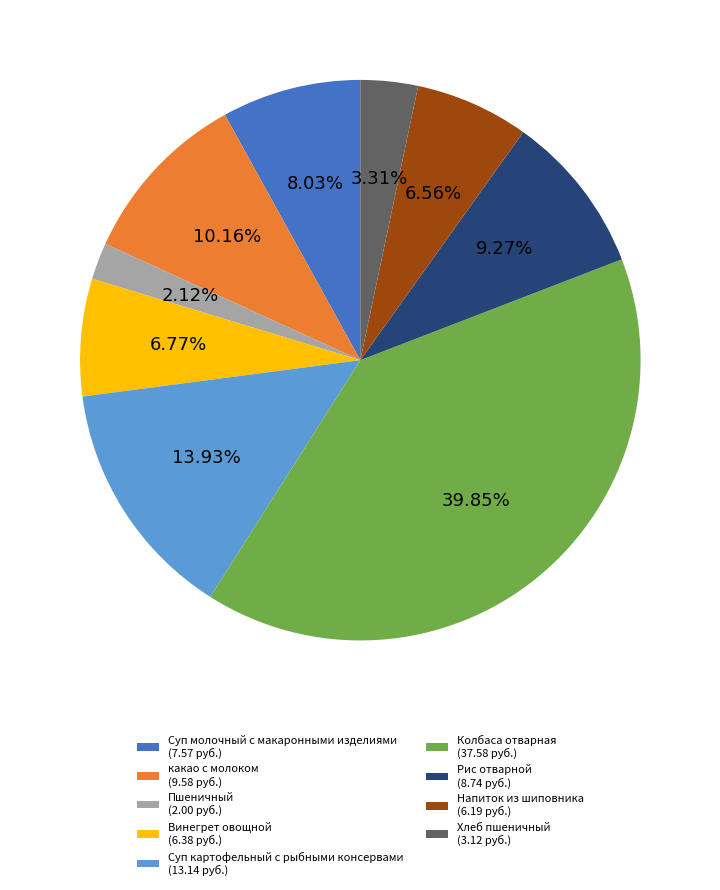

Does Пшеничный account for over 50% of the chart?

No